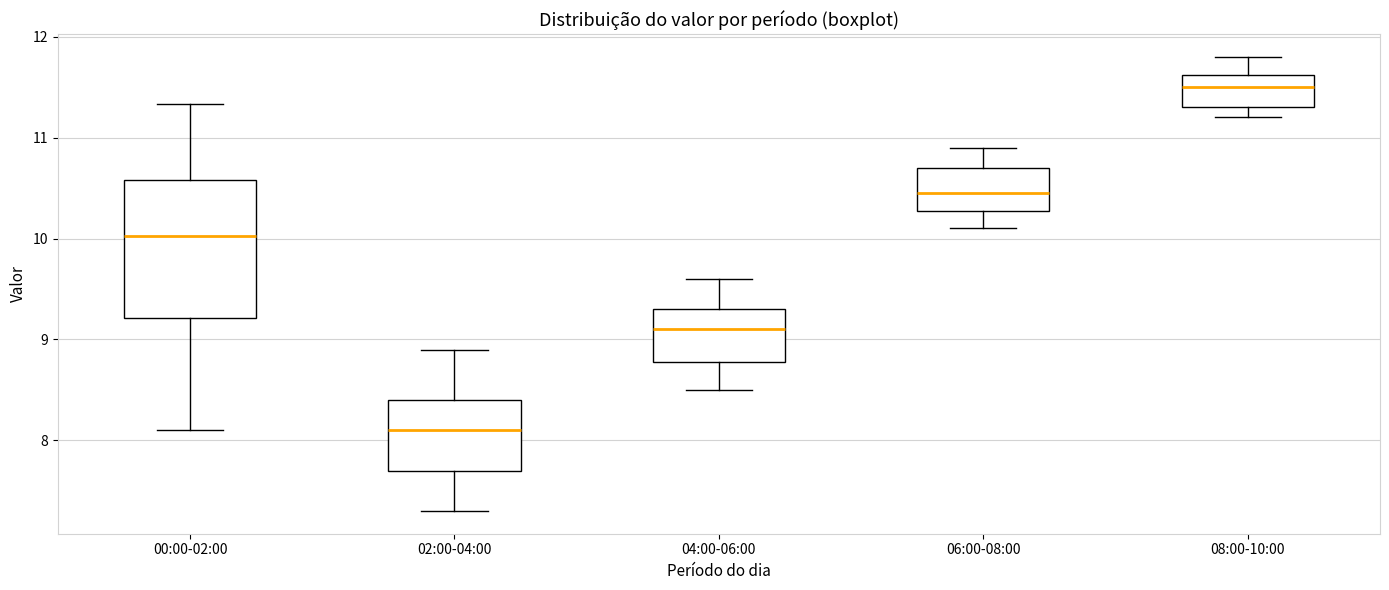

Where is the lower edge of the box for 02:00-04:00 on the y-axis? The values are not printed on the chart, so give them approximately, as read against the axis.

7.7